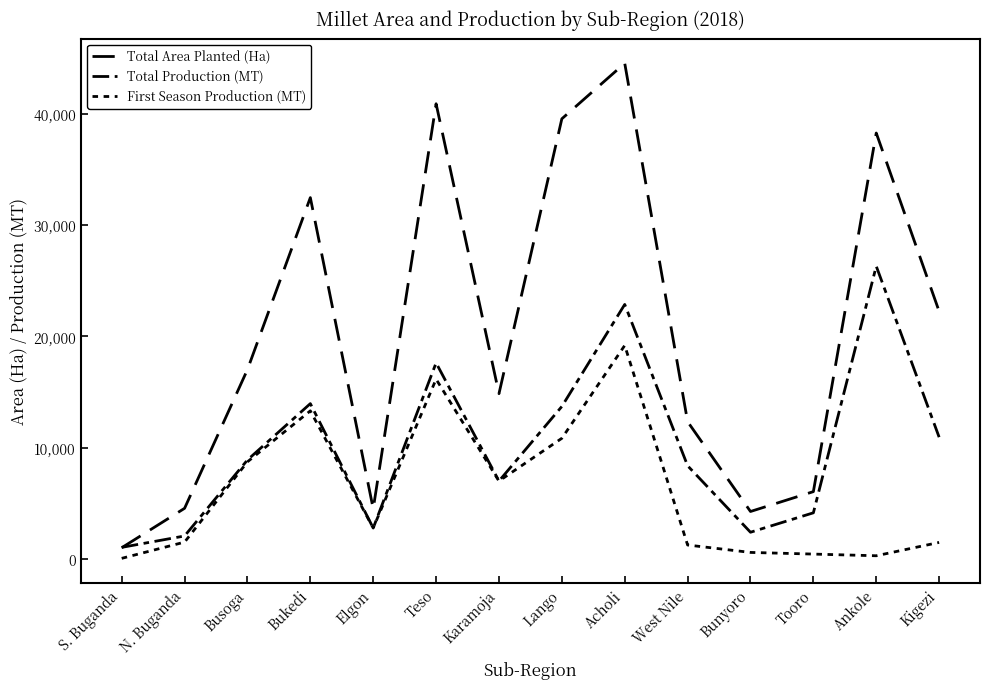

Does the chart display data point markers on the line(s)?

No